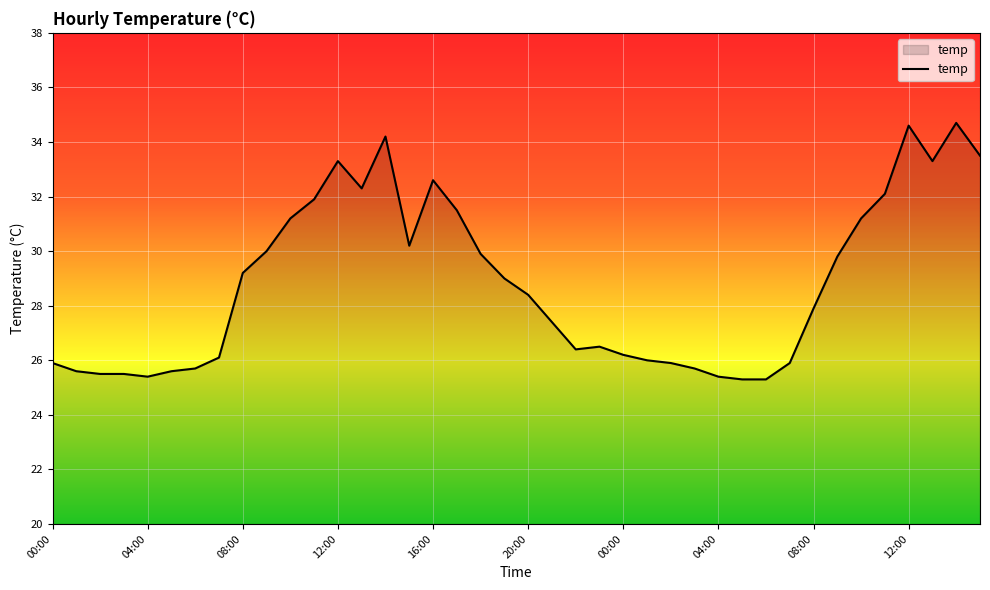

What is the smallest value displayed?

25.3